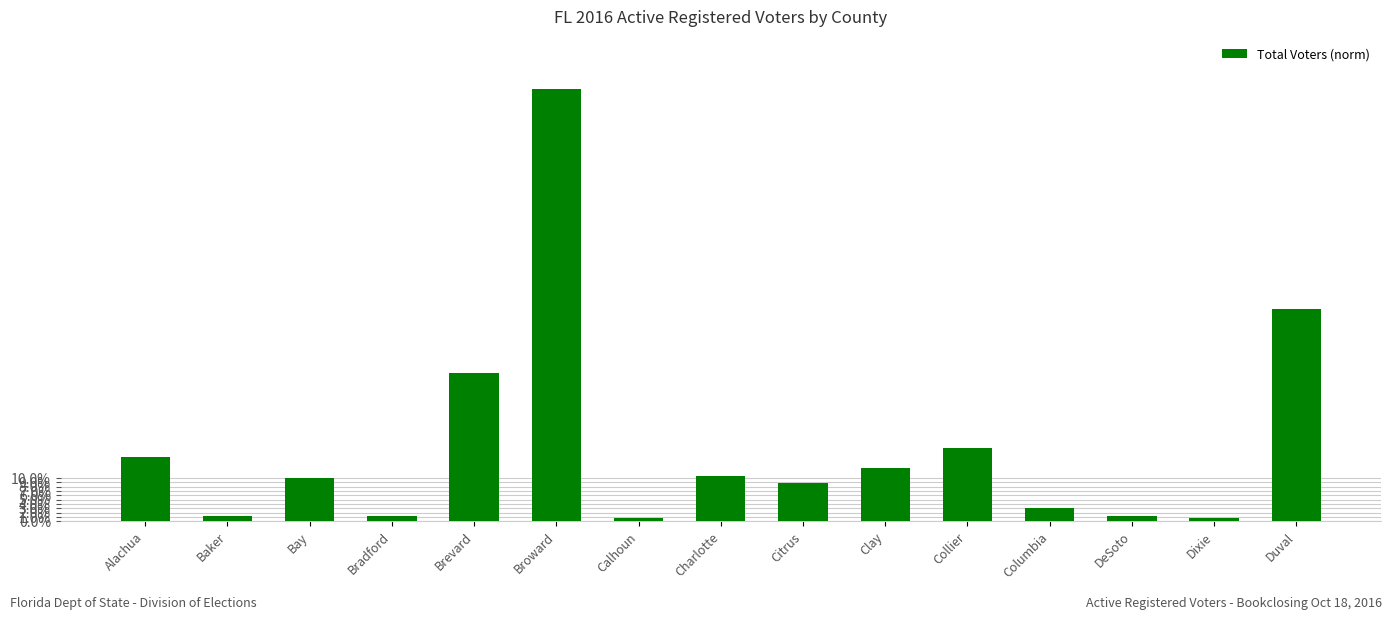

Reading right to left, transcribe all the data shown in this chart.

0.5	0.0	0.0	0.0	0.2	0.1	0.1	0.1	0.0	1.0	0.3	0.0	0.1	0.0	0.1